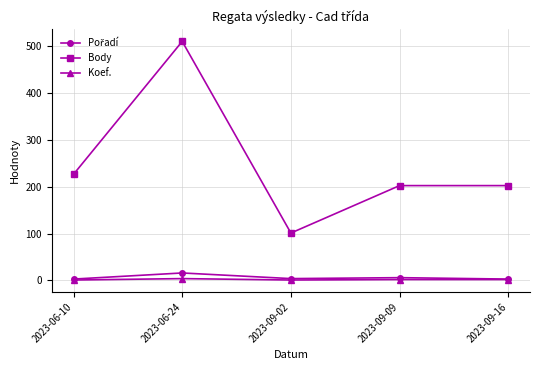

How many series are shown in this chart?

3